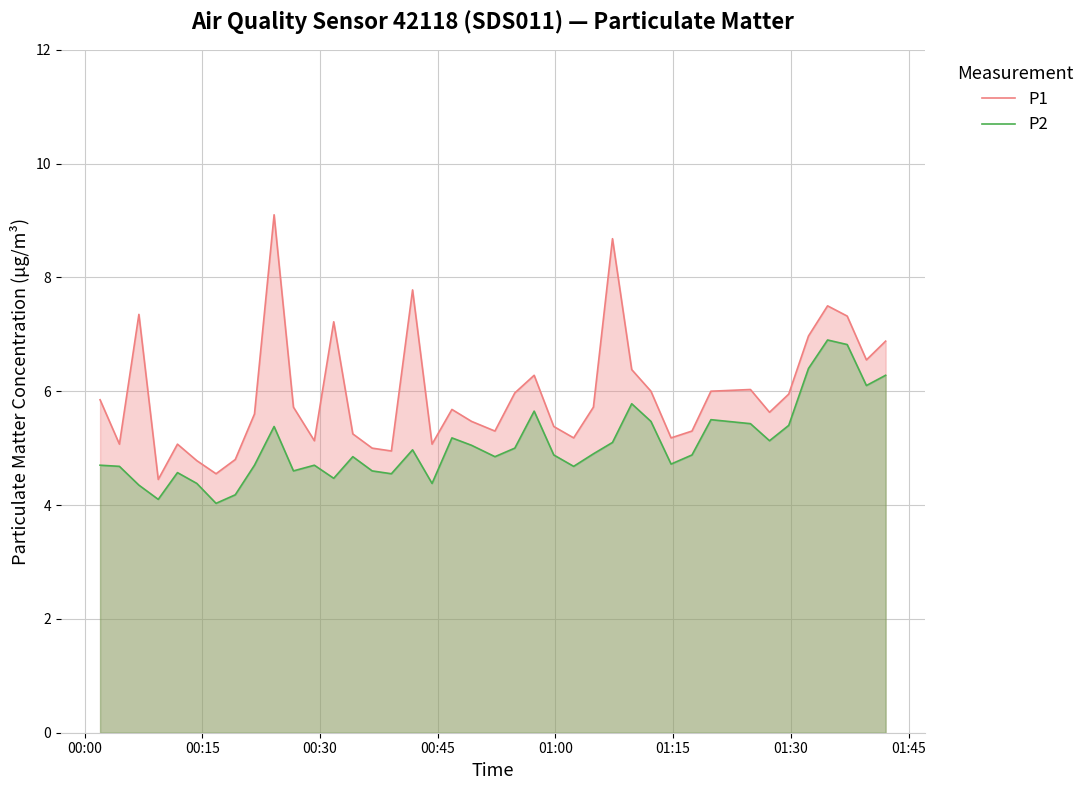

What is the greatest value displayed?

9.1